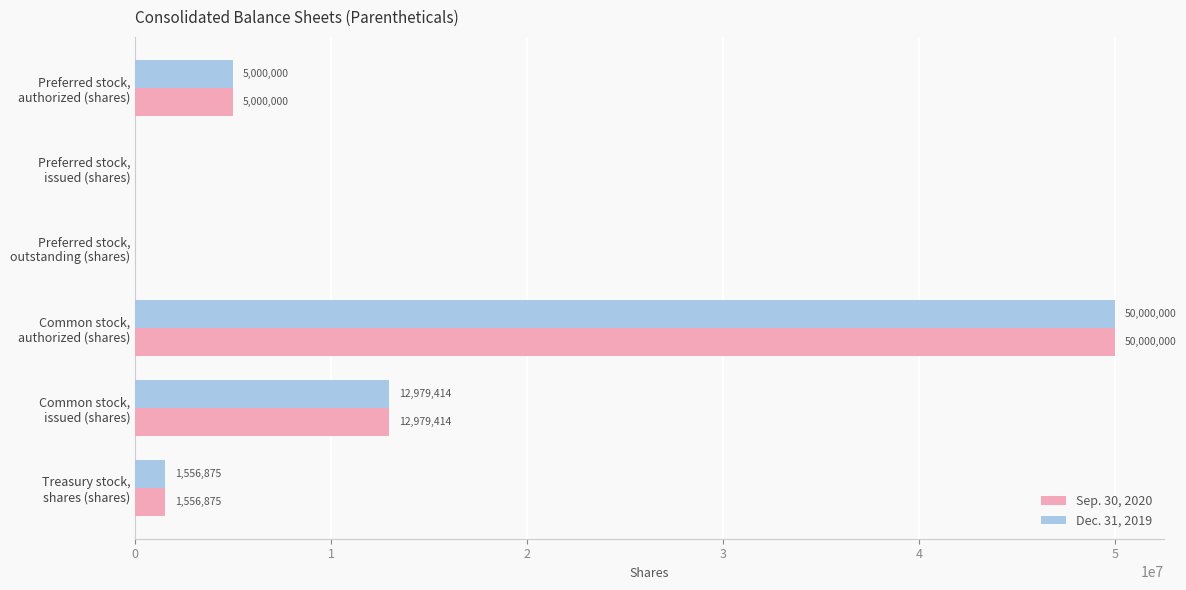

What are all the series names shown in the legend?

Sep. 30, 2020, Dec. 31, 2019